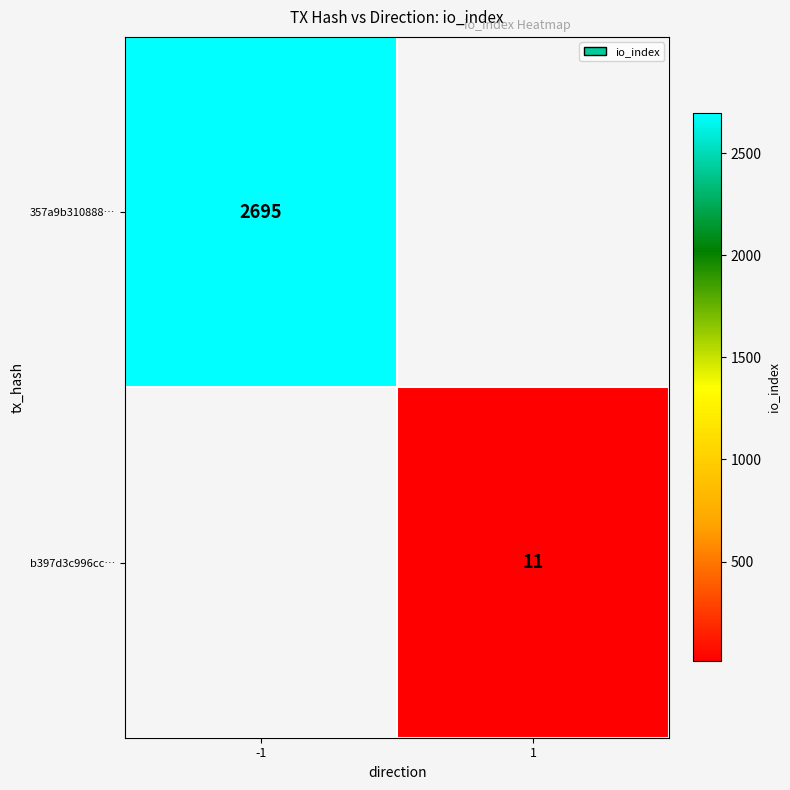

True or false: 357a9b310888… has a value of 2695 at -1.

True